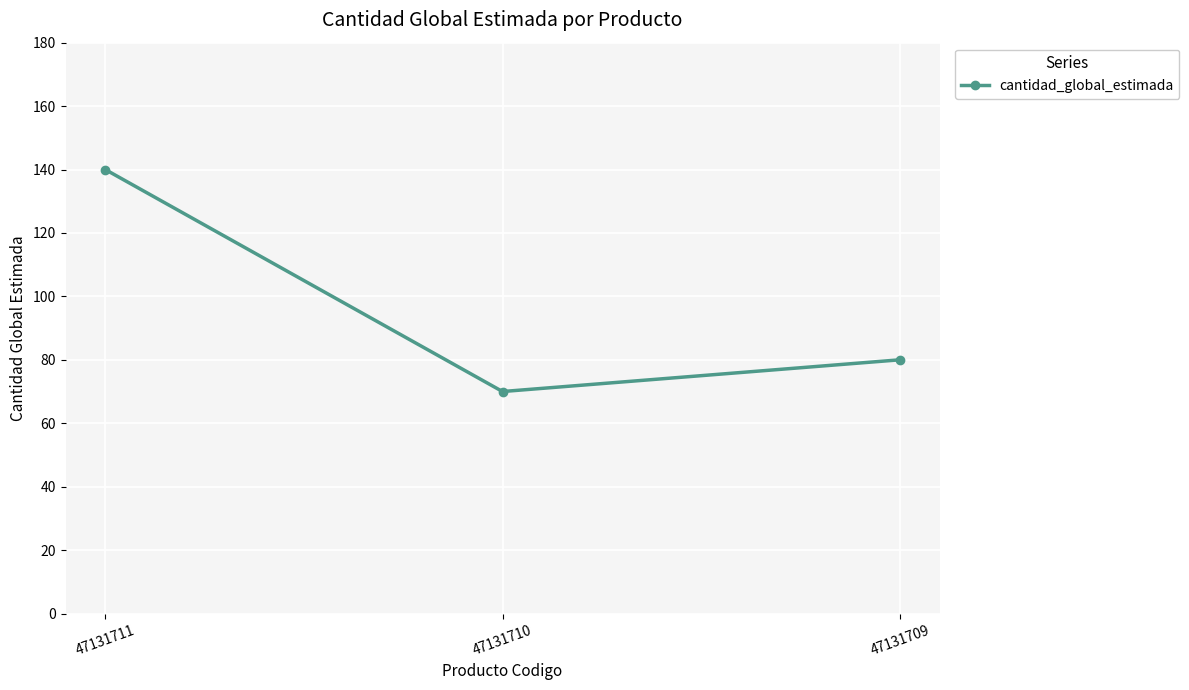

What is the ratio of the value at 47131709 to the value at 47131710?

1.1